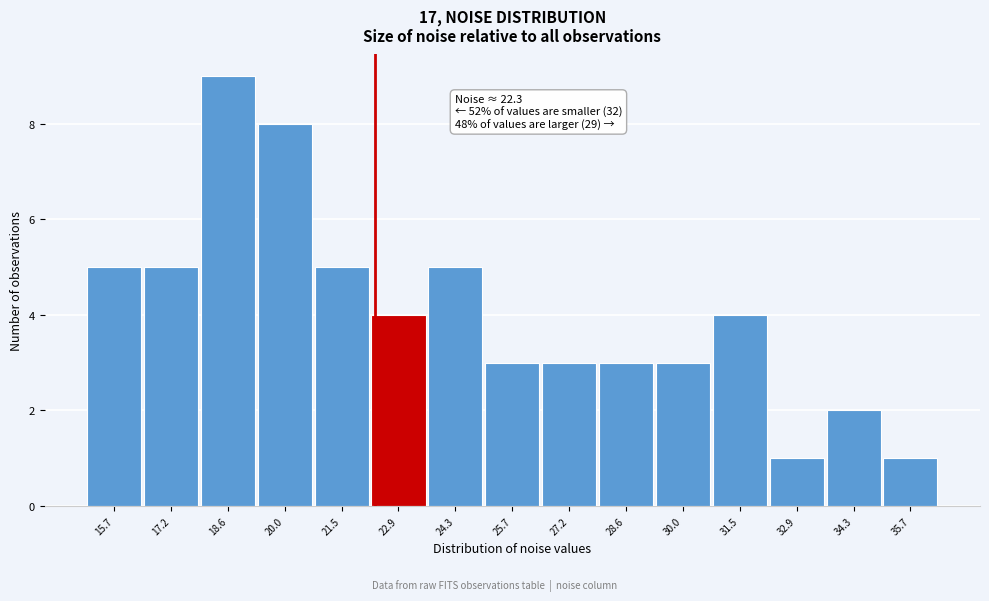

Over which range of the x-axis is the bar tallest?

17.8 to 19.4